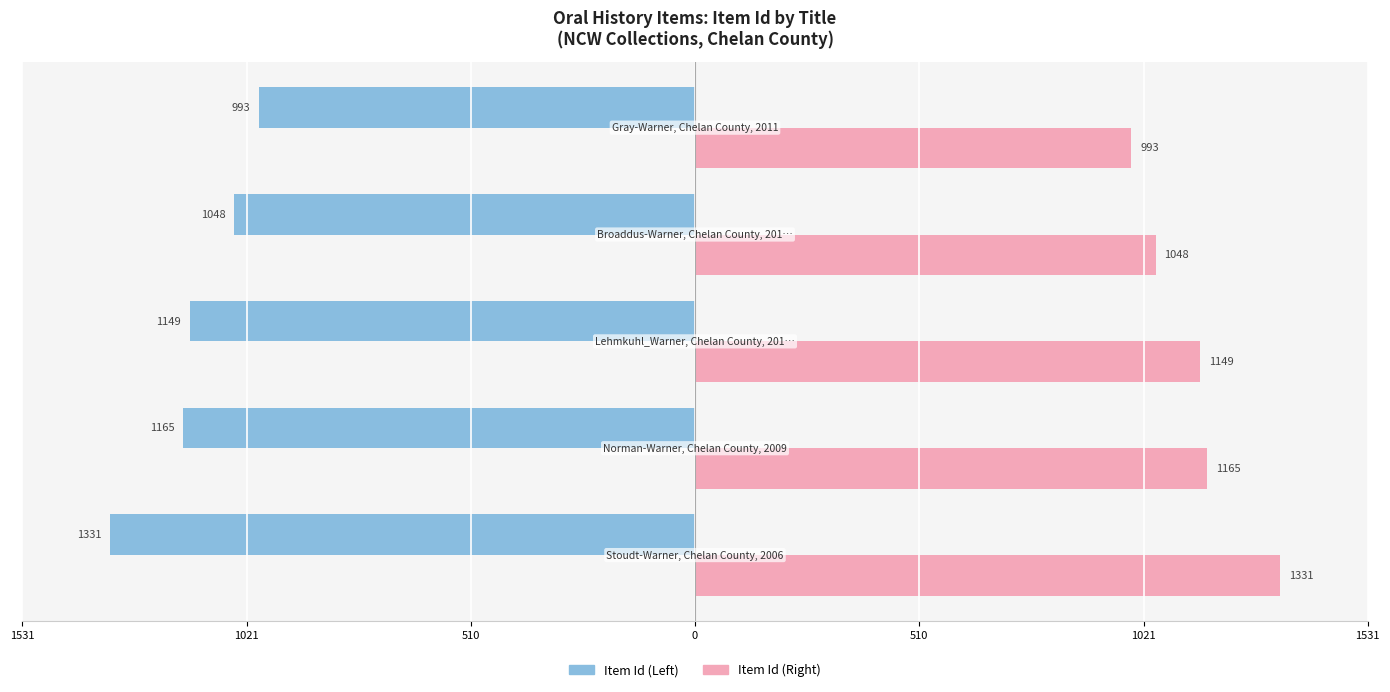

Reading left to right, transcribe all the data shown in this chart.

Item Id (Left): -13.3	-11.7	-11.5	-10.5	-9.9
Item Id (Right): 13.3	11.7	11.5	10.5	9.9